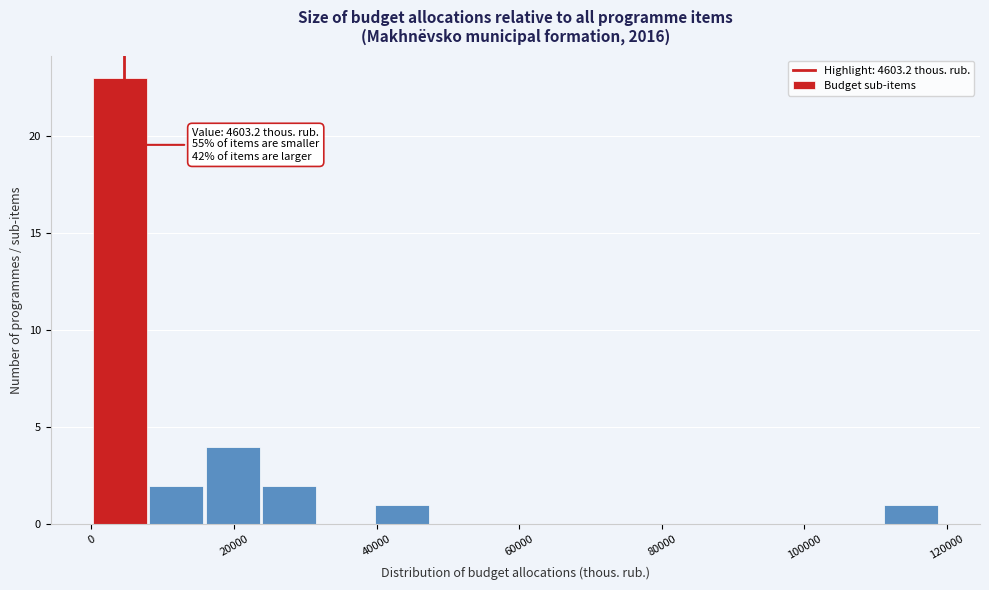

Around what value on the x-axis is the tallest bar? Give the approximate position of its centre, as read against the axis.

4000